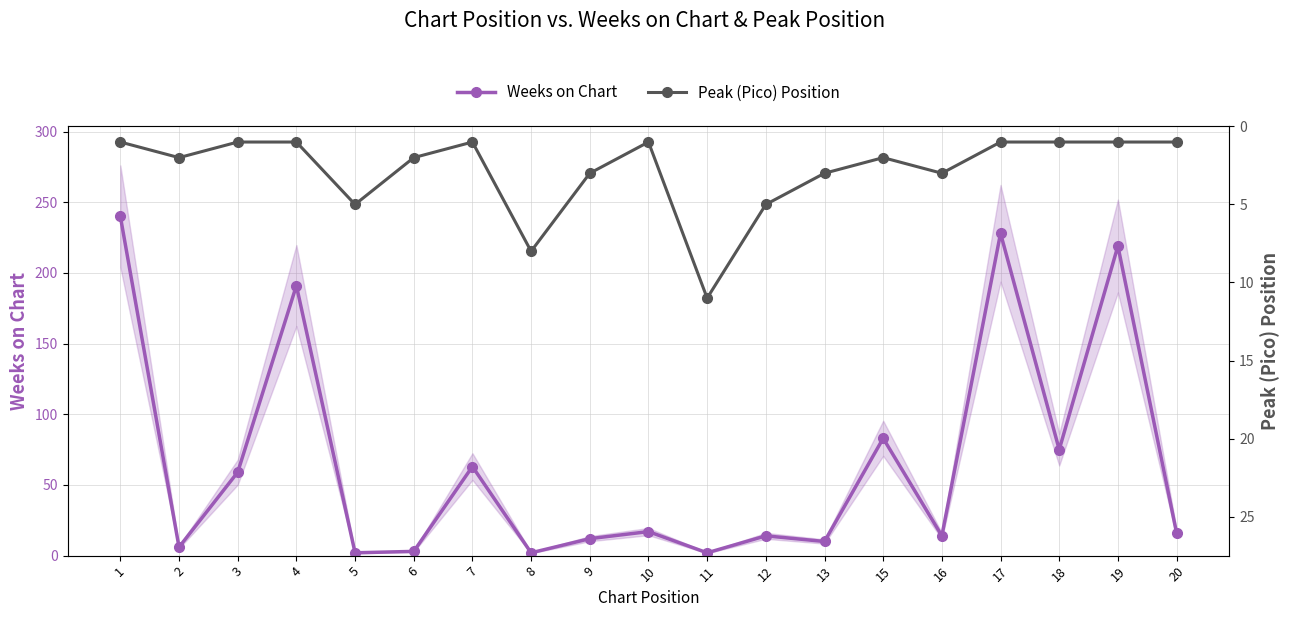

At which category does Weeks on Chart reach its first local valley?

2